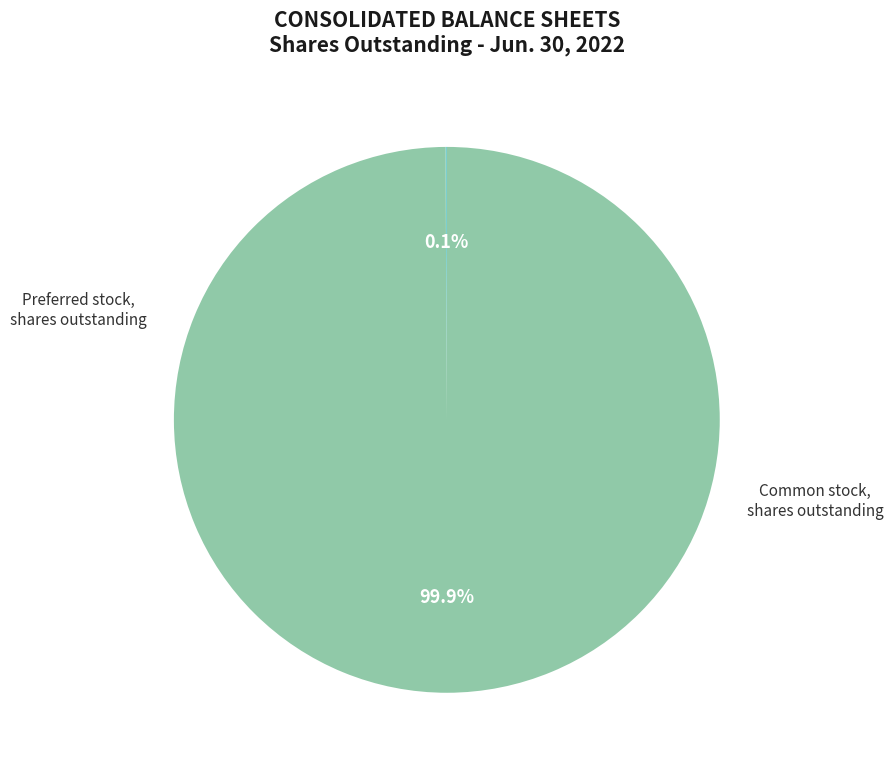

To the nearest percent, what is the average slice percentage?

50%